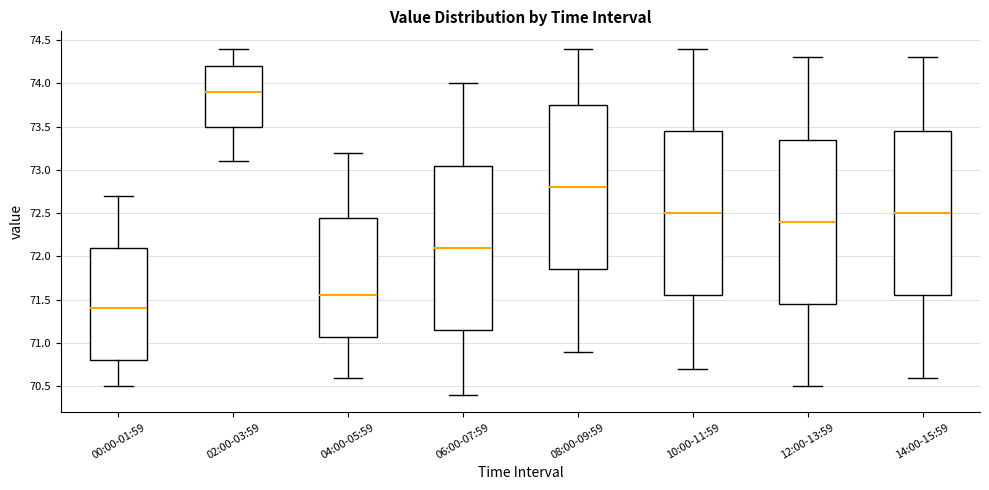

Which box's median line is the highest?

02:00-03:59